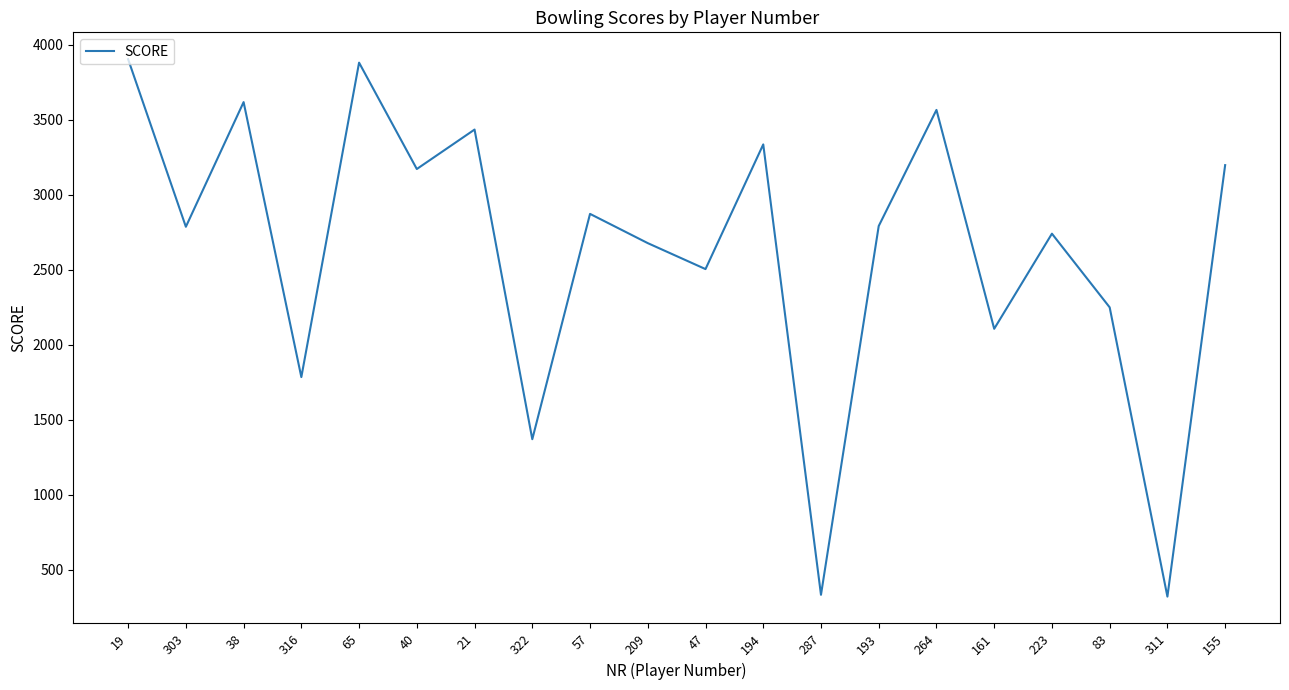

The chart shows a value of 2871 at 57. True or false?

True